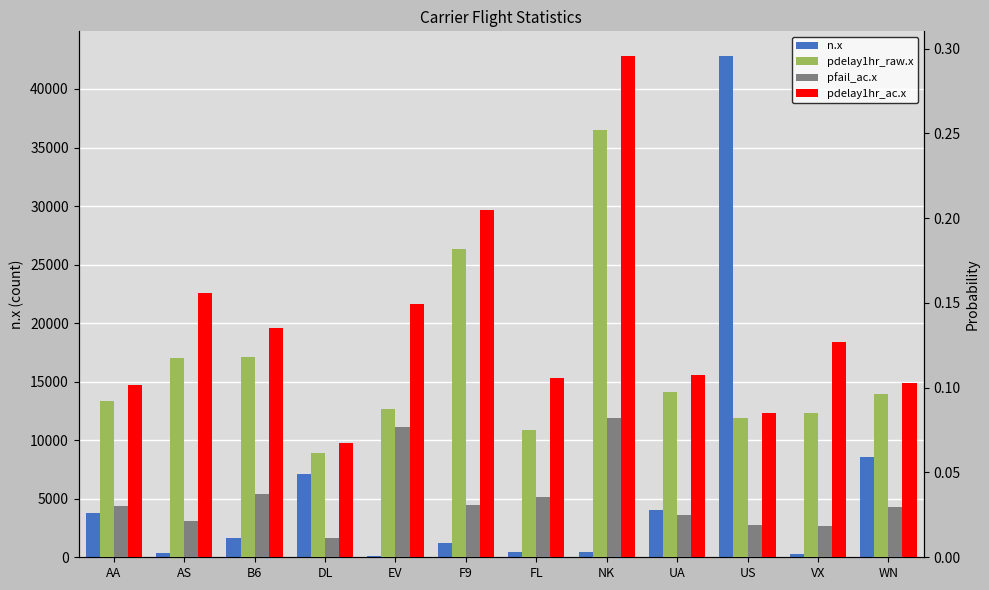

What is the difference between the second highest and minimum values in the pdelay1hr_ac.x series?

0.1